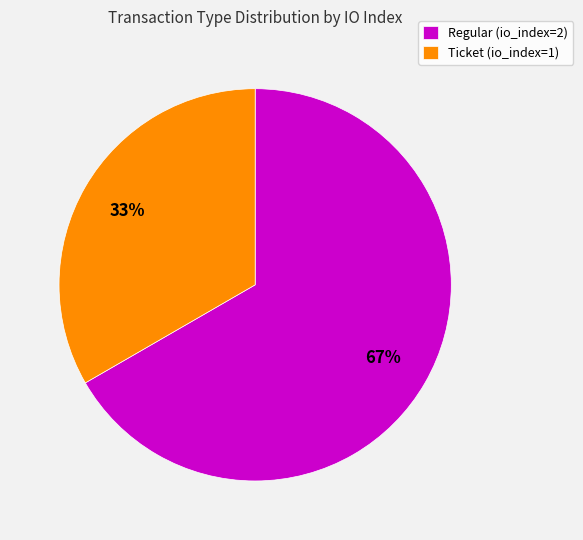

To the nearest percent, what percentage of the pie is Regular?

67%